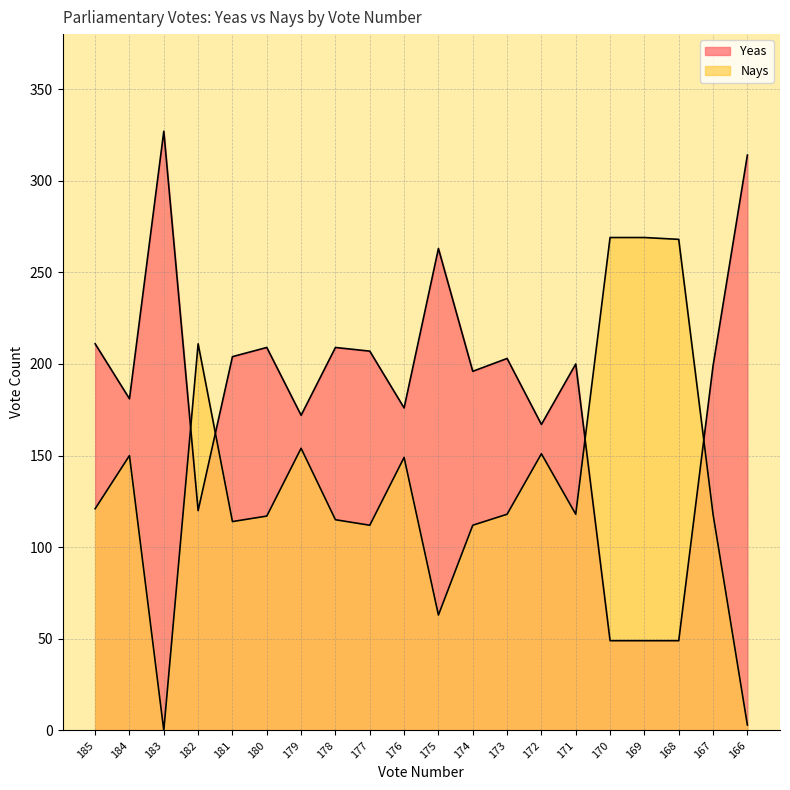

How many positive values does the Nays series have?

19